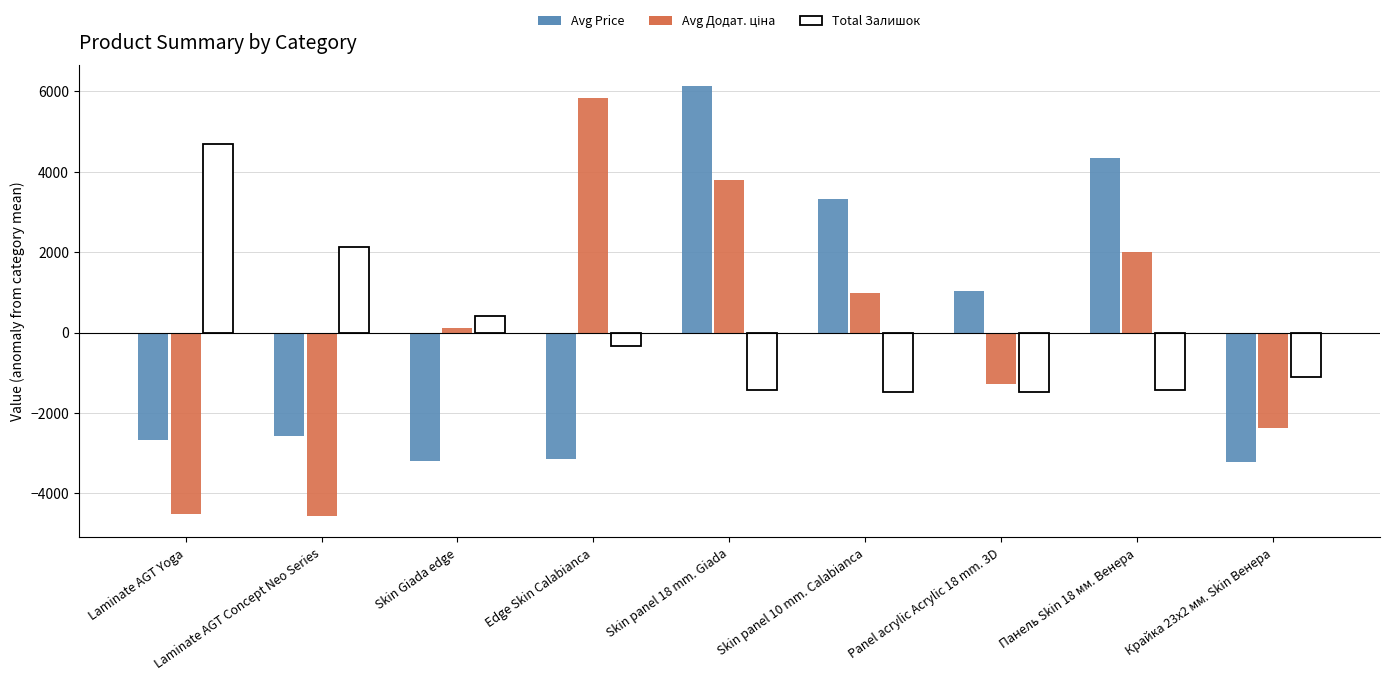

What is the difference between the maximum and minimum values in the Avg Price series?

9351.9